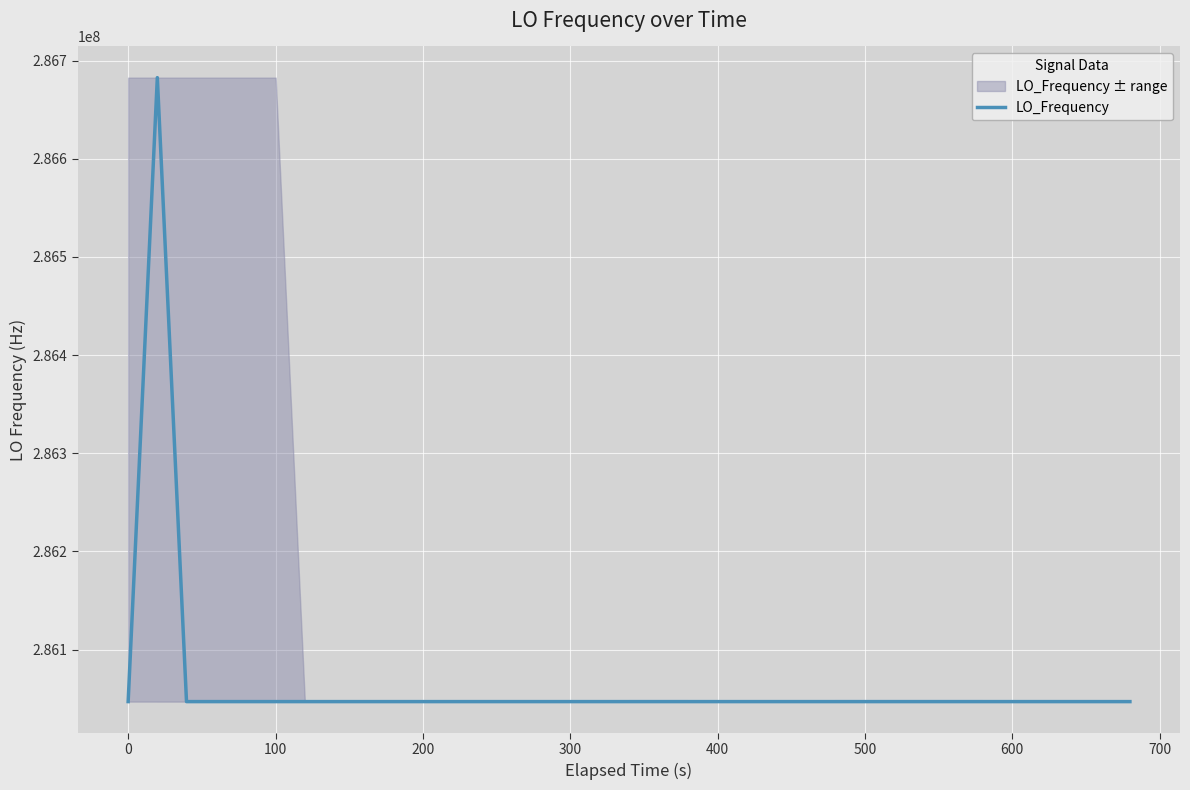

What is the lowest value of the LO_Frequency series?

286046996.6